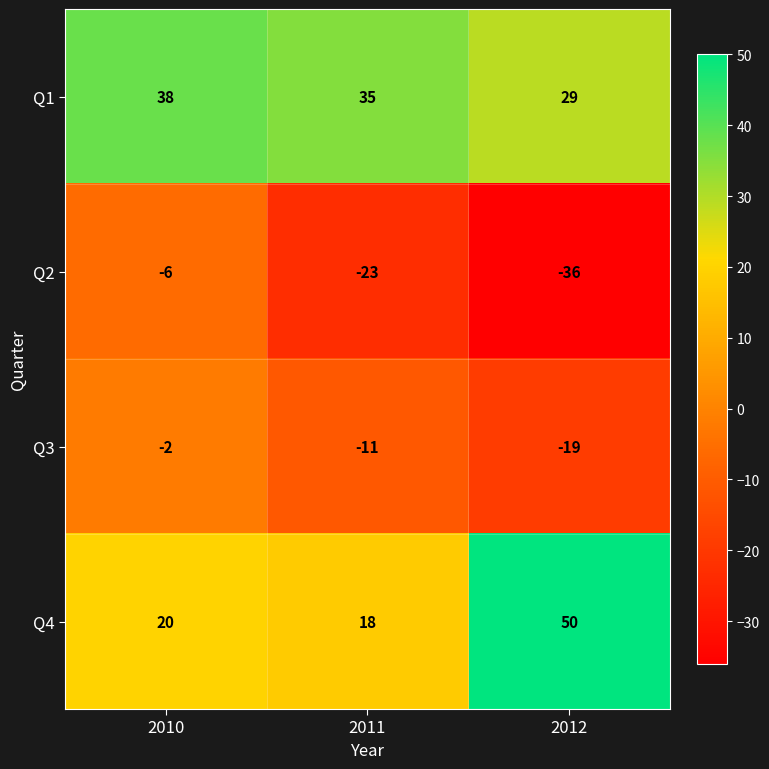

What is the difference between the highest and lowest values at 2012?

86